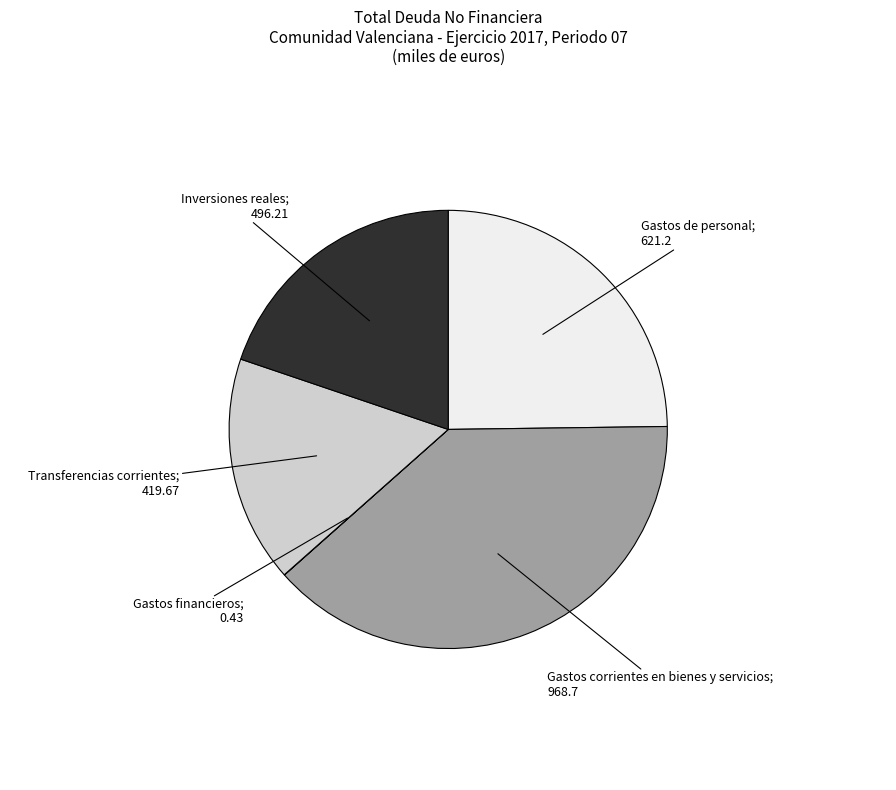

Does any single category account for the majority?

No